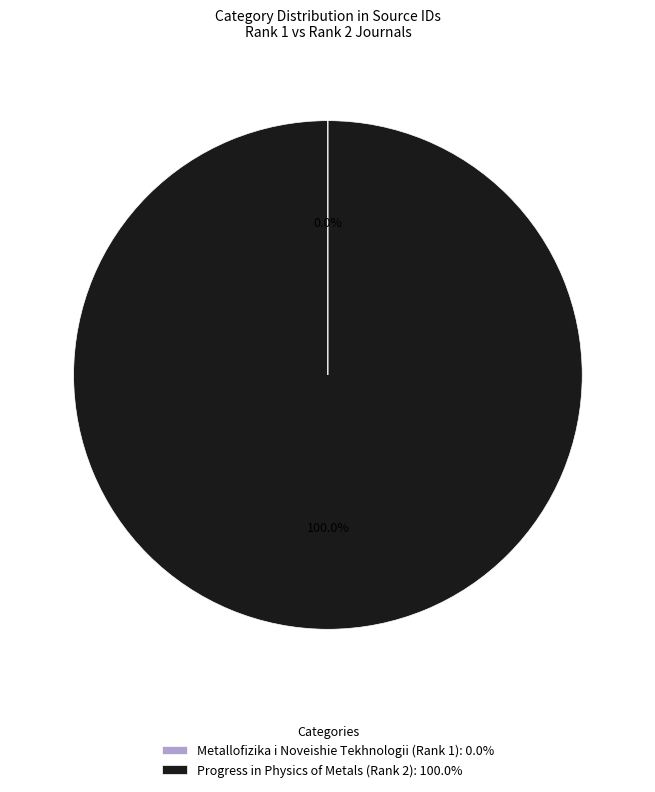

Does any single category account for the majority?

Yes